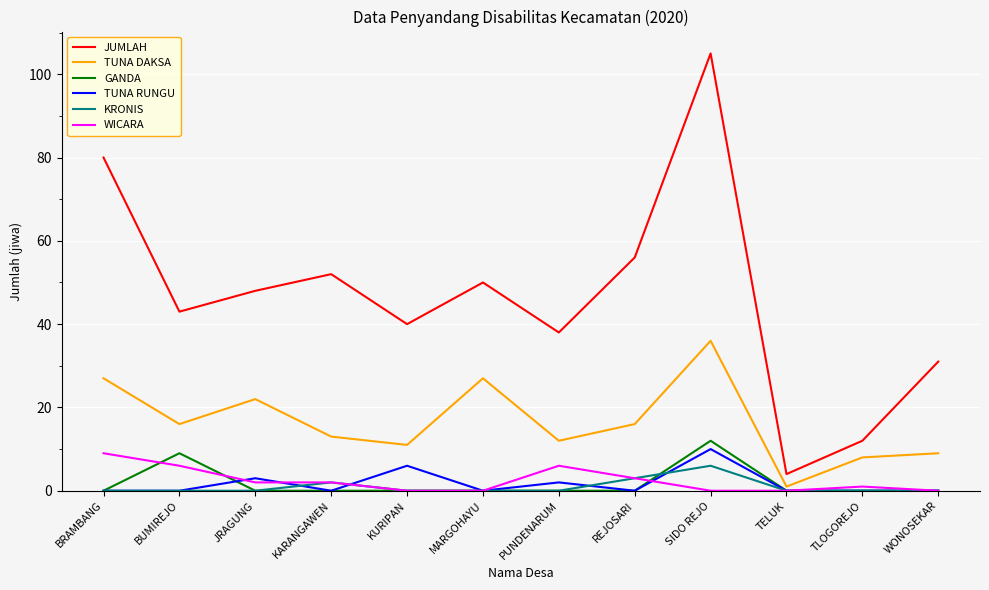

How many lines are shown in the chart?

6